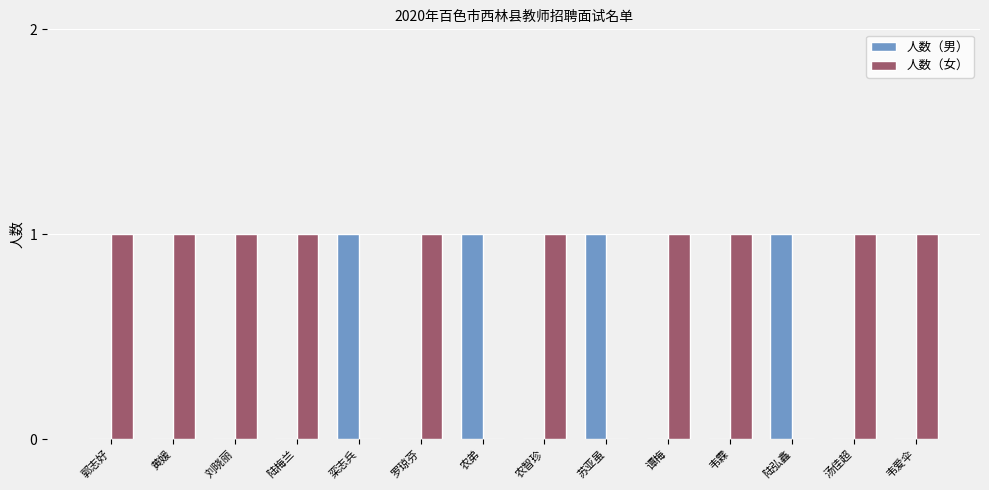

Which series has the largest total across all categories?

人数（女）